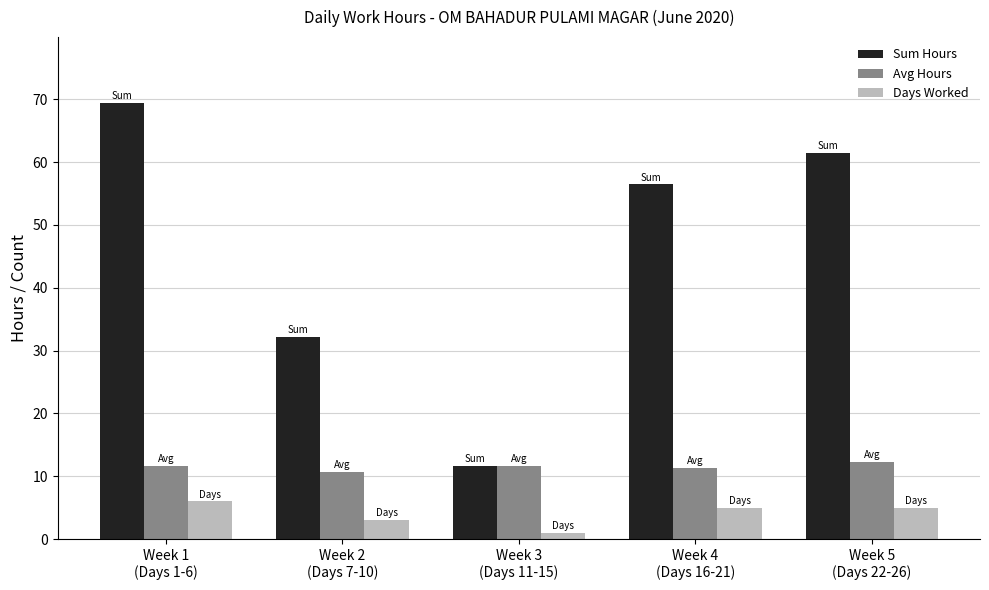

Are the bars horizontal?

No